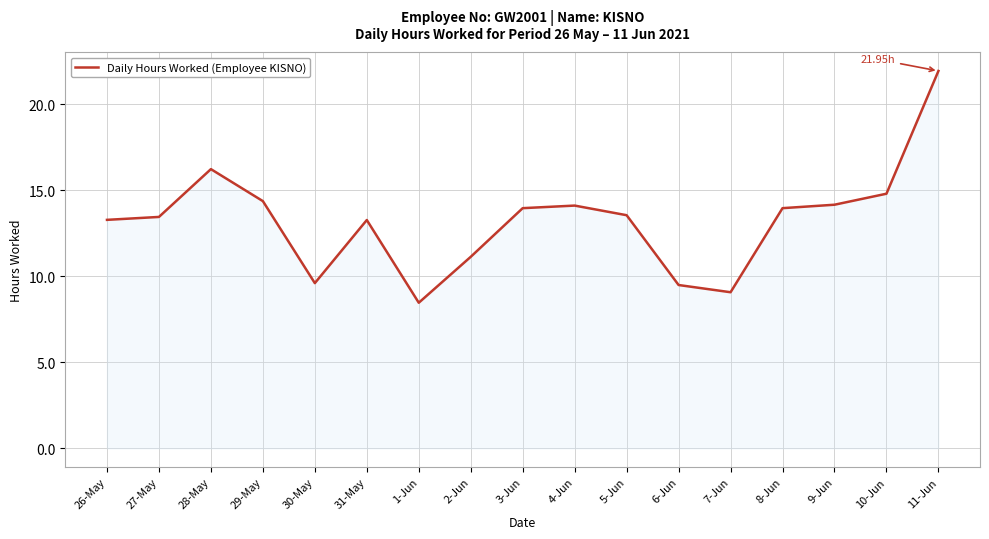

What is the difference between the second highest and second lowest values?

7.2